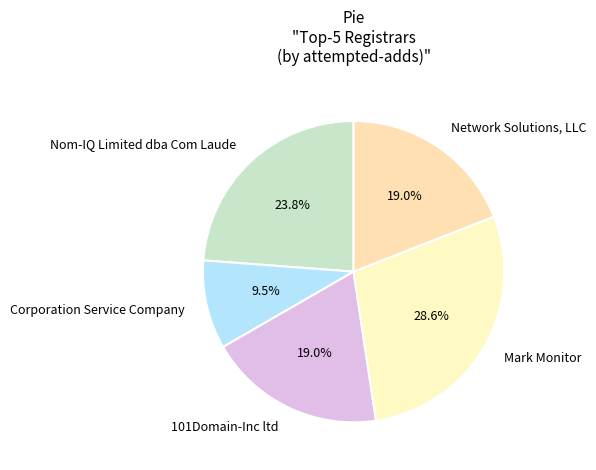

How much of the chart is everything except 101Domain-Inc ltd?

81.0%